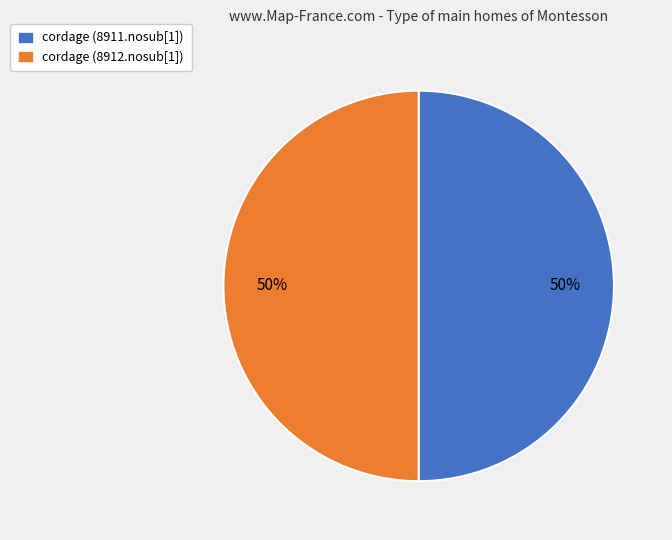

How many slices are in this pie chart?

2